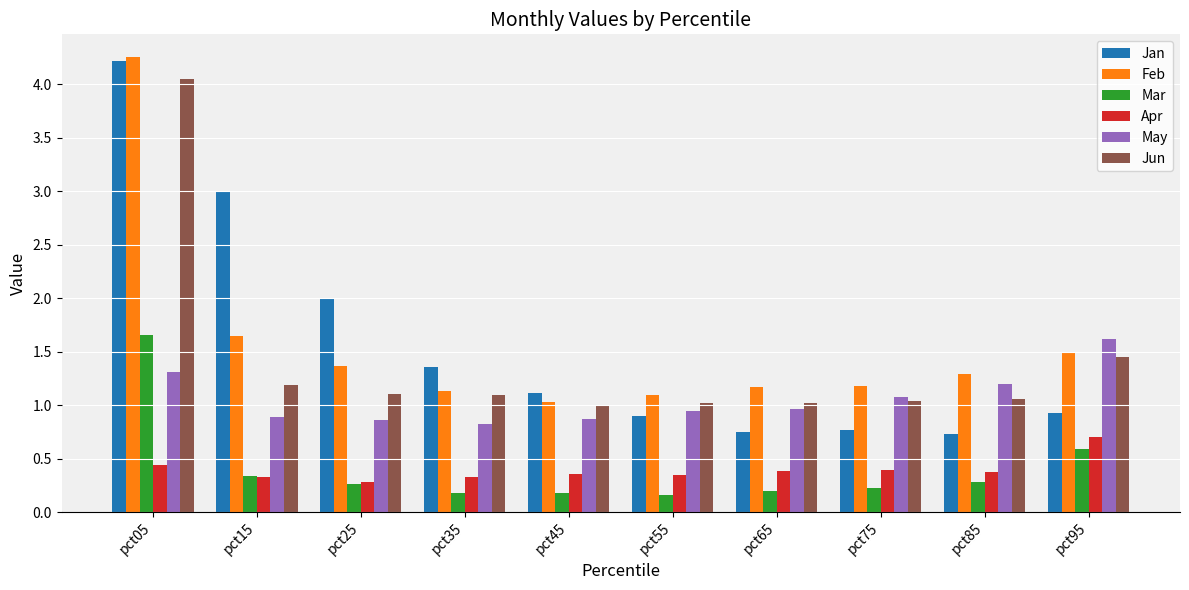

What is the spread (max minus min) of values at pct55?

0.9